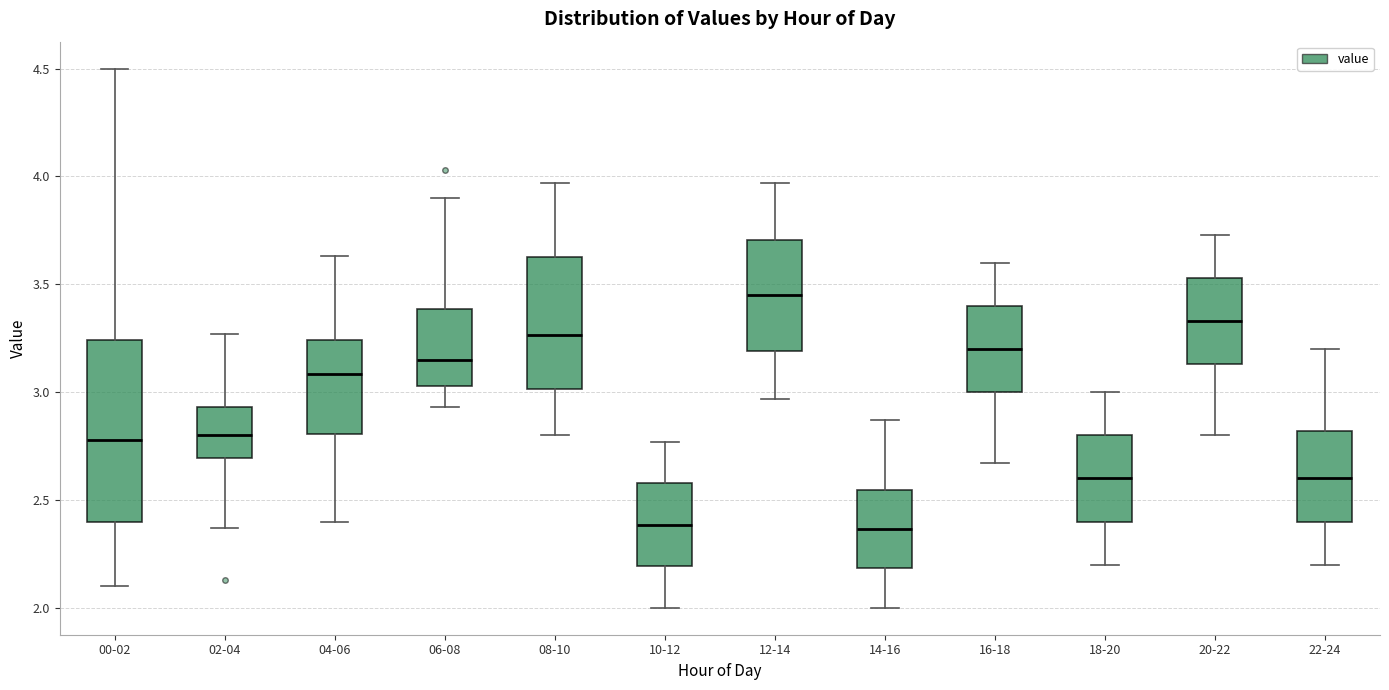

Reading left to right, read every box against the y-axis: the position of its median line, the range the box covers, and the ends of its whiskers. The values are not printed on the chart, so give them approximately, as read against the axis.

00-02: median 2.80, box 2.40 to 3.25, whiskers 2.10 to 4.50
02-04: median 2.80, box 2.70 to 2.95, whiskers 2.35 to 3.25
04-06: median 3.10, box 2.80 to 3.25, whiskers 2.40 to 3.65
06-08: median 3.15, box 3.05 to 3.40, whiskers 2.95 to 3.90
08-10: median 3.25, box 3.00 to 3.65, whiskers 2.80 to 3.95
10-12: median 2.40, box 2.20 to 2.60, whiskers 2.00 to 2.75
12-14: median 3.45, box 3.20 to 3.70, whiskers 2.95 to 3.95
14-16: median 2.35, box 2.20 to 2.55, whiskers 2.00 to 2.85
16-18: median 3.20, box 3.00 to 3.40, whiskers 2.65 to 3.60
18-20: median 2.60, box 2.40 to 2.80, whiskers 2.20 to 3.00
20-22: median 3.35, box 3.15 to 3.55, whiskers 2.80 to 3.75
22-24: median 2.60, box 2.40 to 2.80, whiskers 2.20 to 3.20